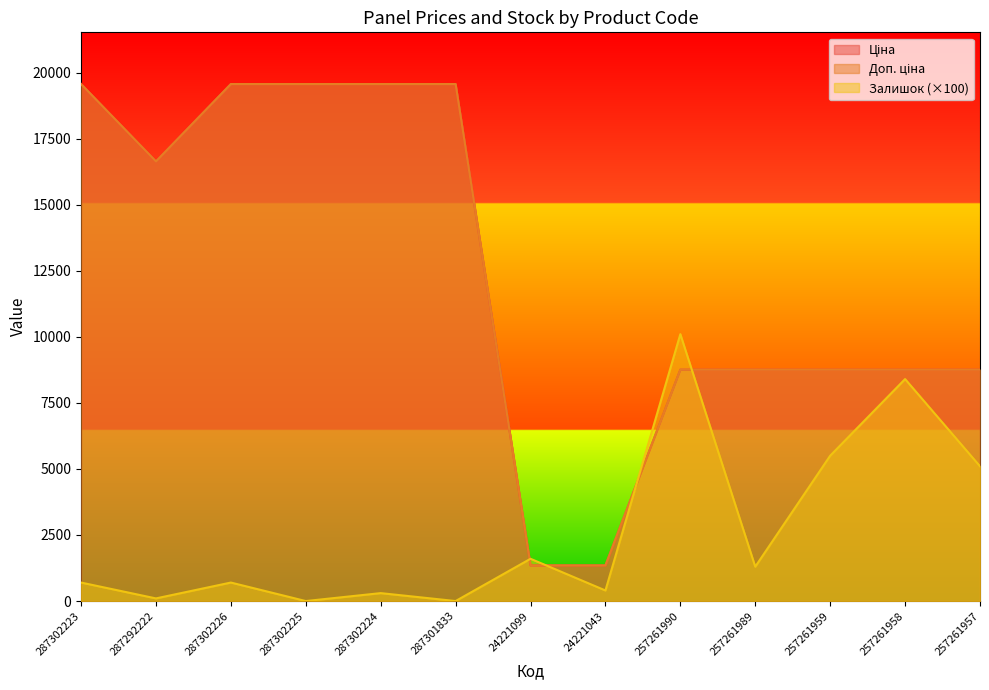

How many values in Залишок are above zero?

11